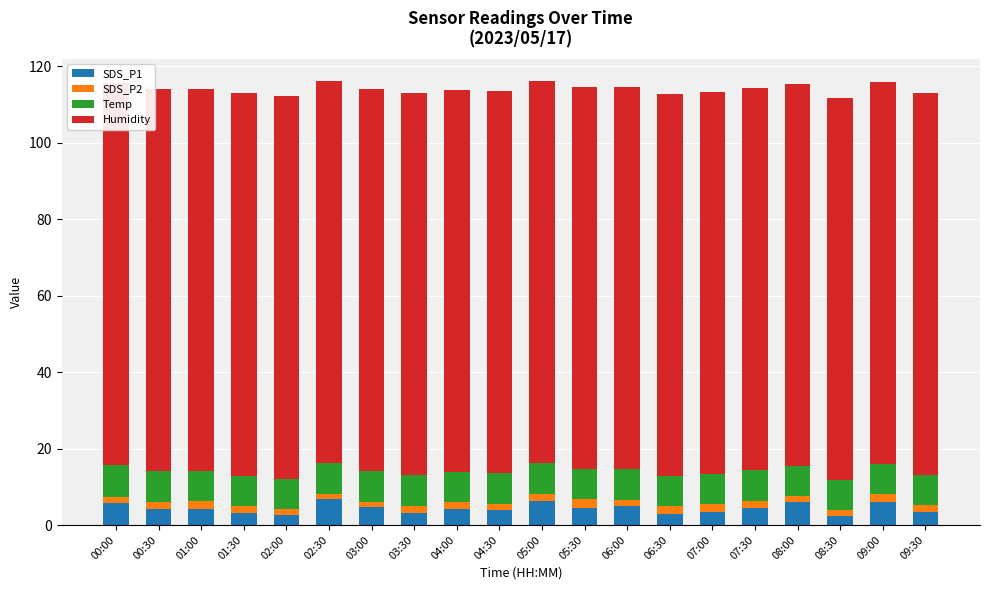

Reading left to right, list all the values displayed in this chart.

SDS_P1: 00:00=5.8	00:30=4.1	01:00=4.3	01:30=3.2	02:00=2.6	02:30=6.9	03:00=4.6	03:30=3.3	04:00=4.3	04:30=3.9	05:00=6.3	05:30=4.6	06:00=4.9	06:30=3.0	07:00=3.5	07:30=4.5	08:00=6.0	08:30=2.4	09:00=6.1	09:30=3.4
SDS_P2: 00:00=1.5	00:30=1.9	01:00=1.9	01:30=1.8	02:00=1.5	02:30=1.3	03:00=1.5	03:30=1.6	04:00=1.6	04:30=1.6	05:00=1.8	05:30=2.2	06:00=1.7	06:30=2.0	07:00=1.9	07:30=1.9	08:00=1.7	08:30=1.6	09:00=1.9	09:30=1.7
Temp: 00:00=8.3	00:30=8.1	01:00=8.0	01:30=7.9	02:00=8.0	02:30=8.0	03:00=8.1	03:30=8.1	04:00=8.0	04:30=8.0	05:00=8.0	05:30=8.0	06:00=8.0	06:30=7.9	07:00=7.9	07:30=7.9	08:00=7.8	08:30=7.8	09:00=7.9	09:30=7.9
Humidity: 00:00=99.9	00:30=99.9	01:00=99.9	01:30=99.9	02:00=99.9	02:30=99.9	03:00=99.9	03:30=99.9	04:00=99.9	04:30=99.9	05:00=99.9	05:30=99.9	06:00=99.9	06:30=99.9	07:00=99.9	07:30=99.9	08:00=99.9	08:30=99.9	09:00=99.9	09:30=99.9